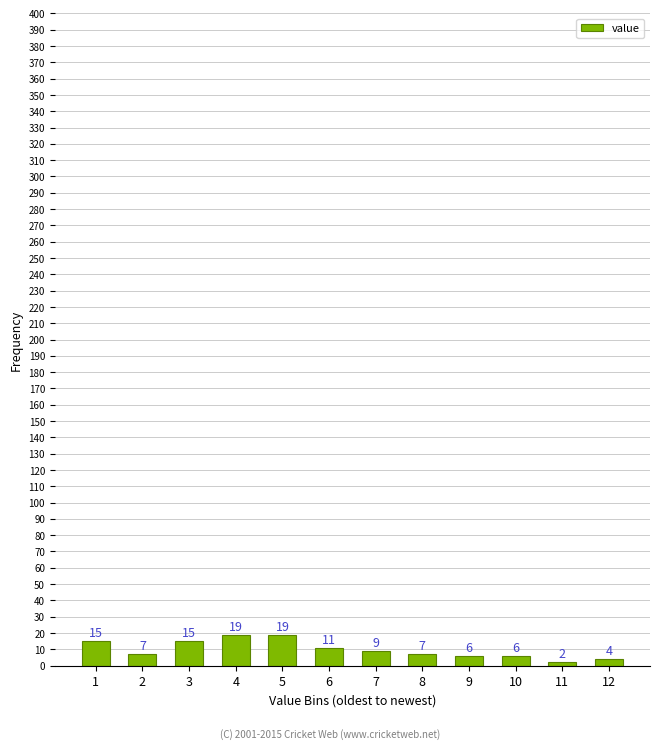

Reading left to right, transcribe all the data shown in this chart.

1=15	2=7	3=15	4=19	5=19	6=11	7=9	8=7	9=6	10=6	11=2	12=4